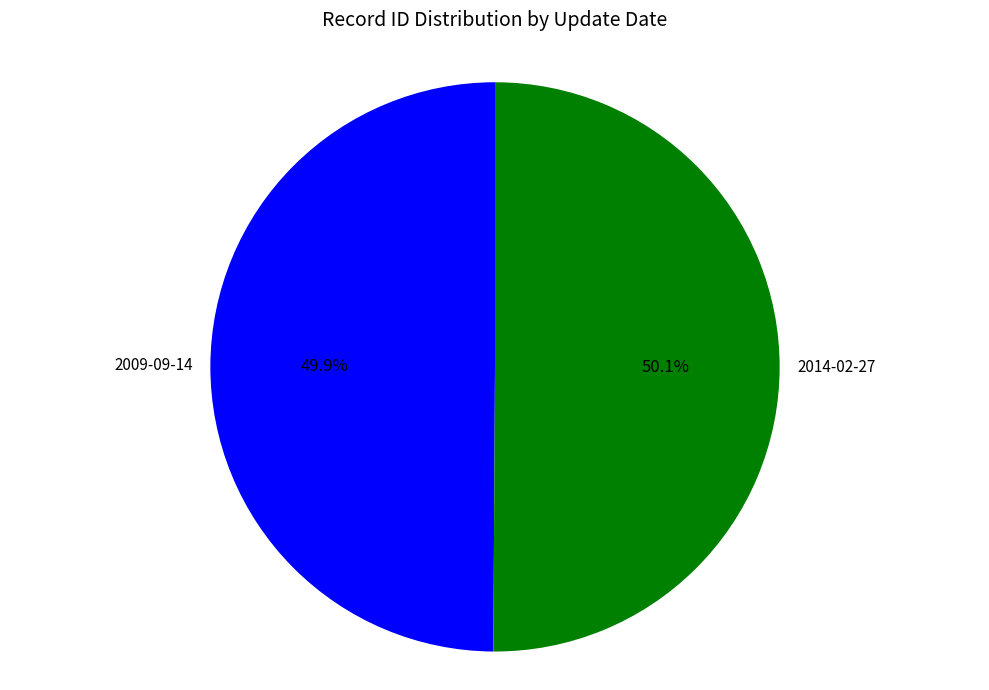

What percentage is the 2014-02-27 slice, to the nearest percent?

50%